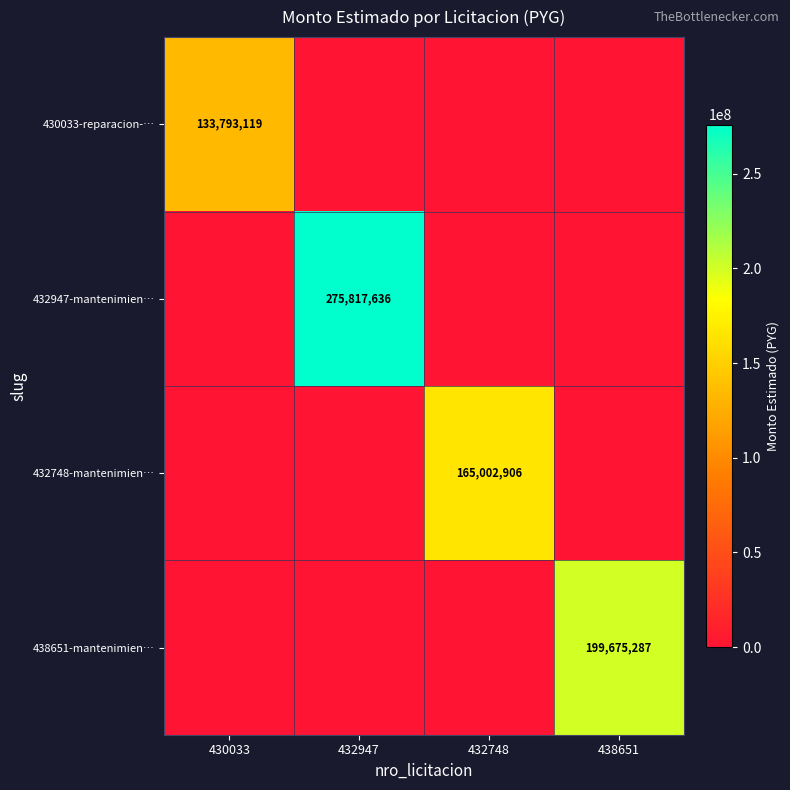

True or false: 430033-reparacion-… has a value of 133793119 at 430033.

True